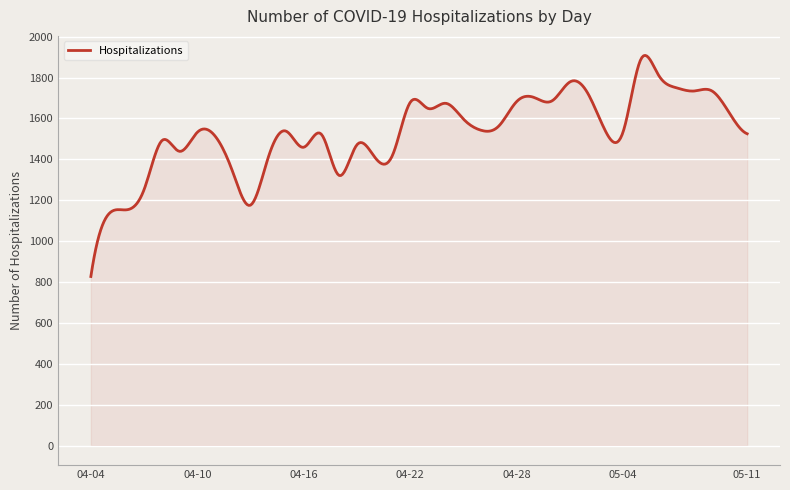

Does the chart display data point markers on the line(s)?

No